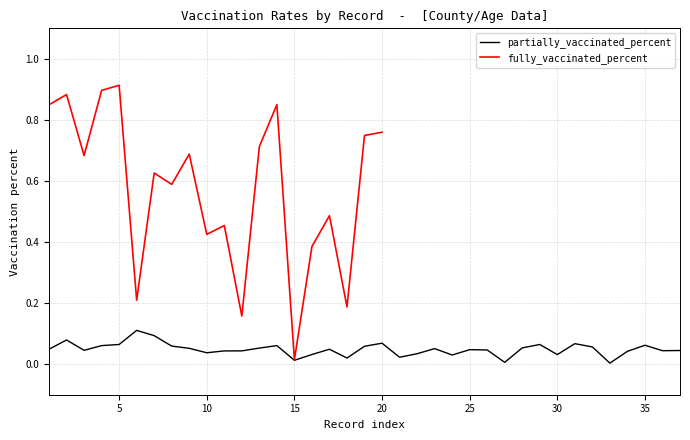

Is this an area chart (filled region under the line)?

No